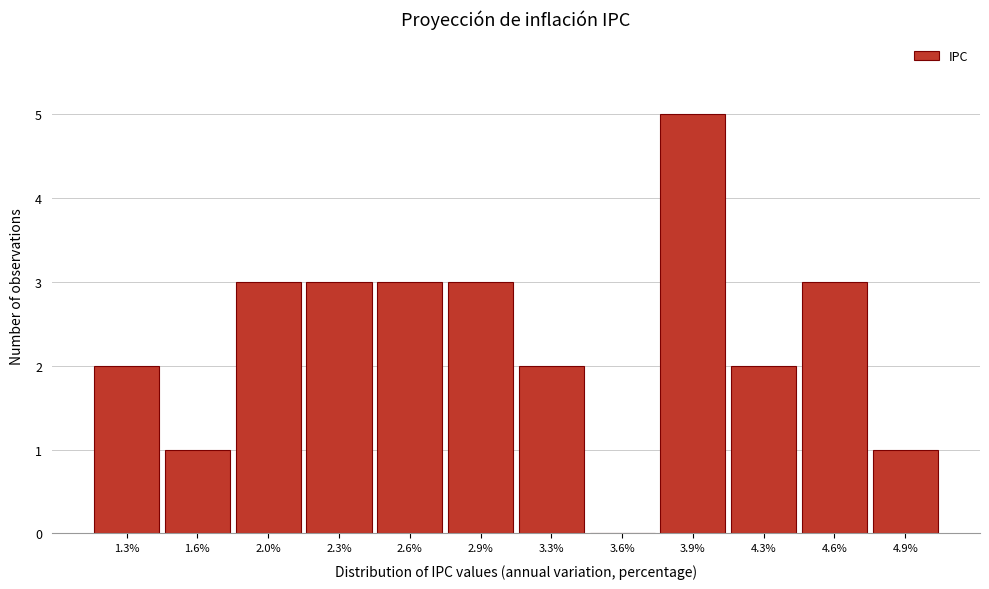

Reading left to right, transcribe all the data shown in this chart.

1.3%=2	1.6%=1	2.0%=3	2.3%=3	2.6%=3	2.9%=3	3.3%=2	3.6%=0	3.9%=5	4.3%=2	4.6%=3	4.9%=1